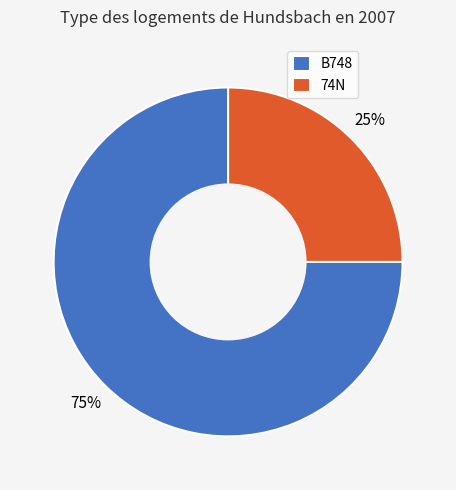

What percentage is the B748 slice, to the nearest percent?

75%